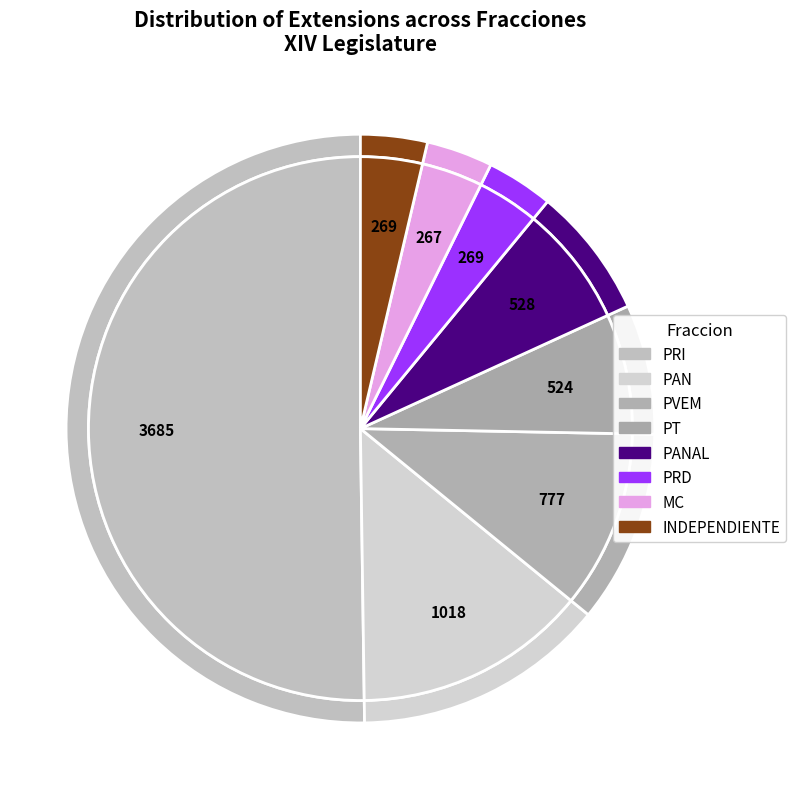

Is there any slice that represents more than half of the pie?

Yes